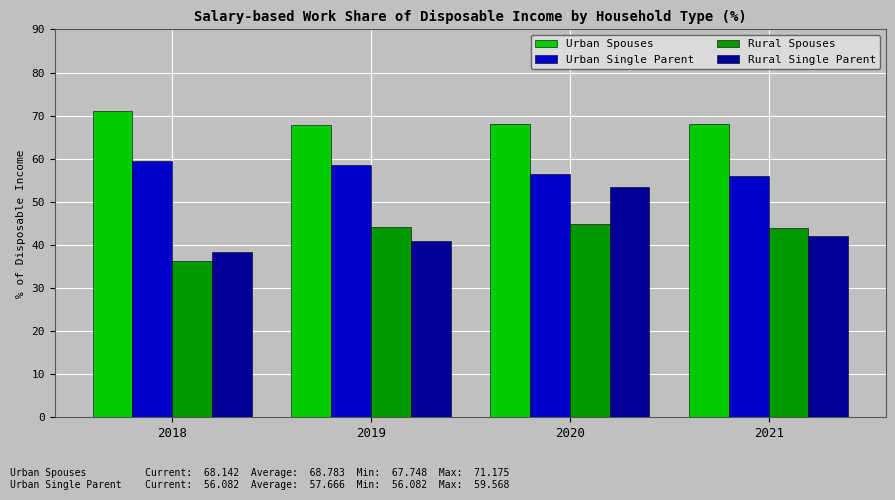

True or false: Urban Single Parent has a value of 56.1 at 2021.

True